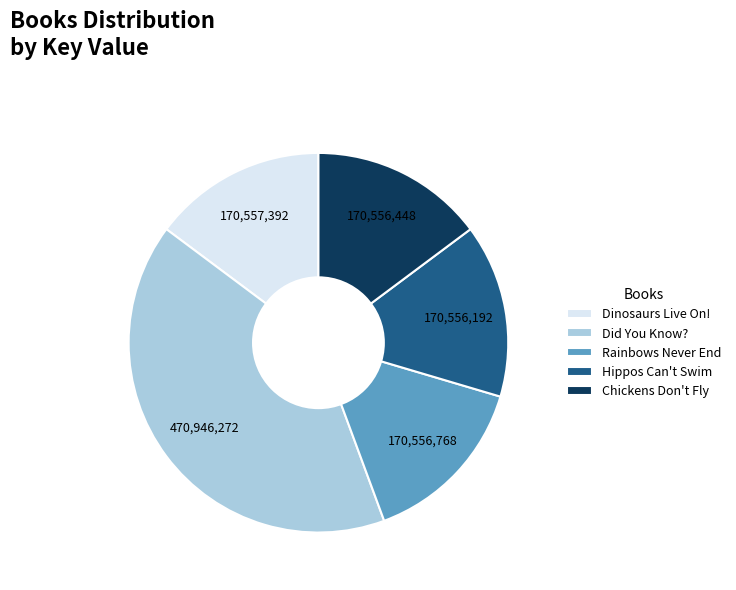

Is there any slice that represents more than half of the pie?

No